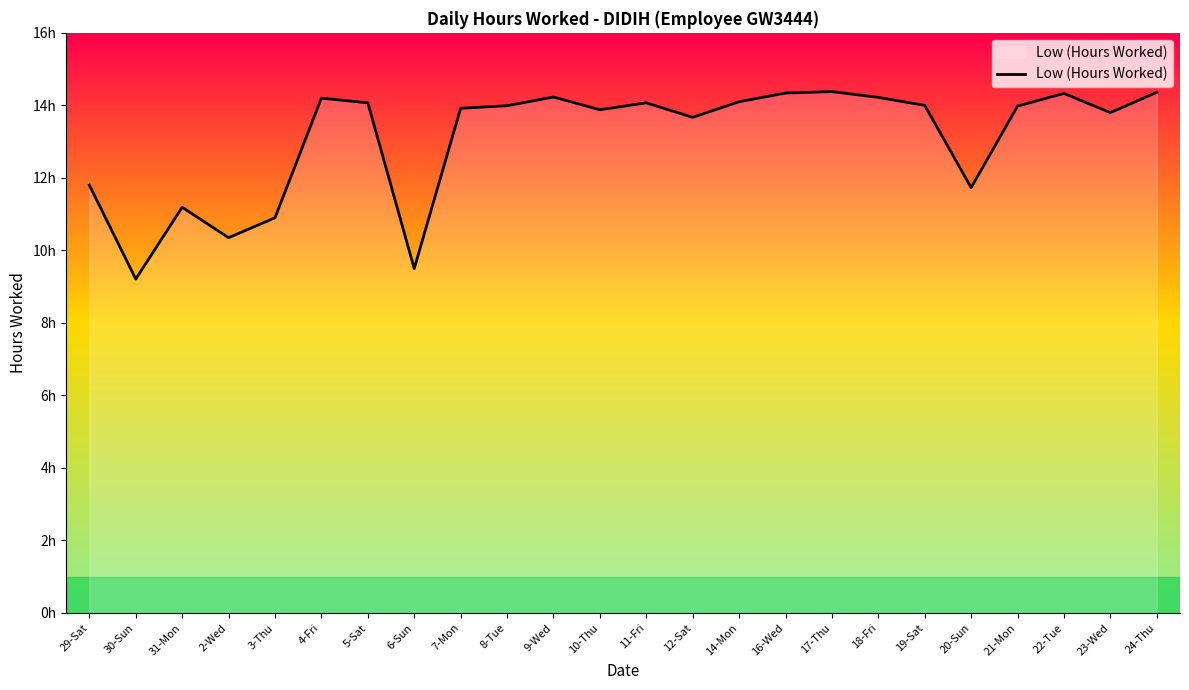

At which category does the chart reach its peak across all series?

17-Thu